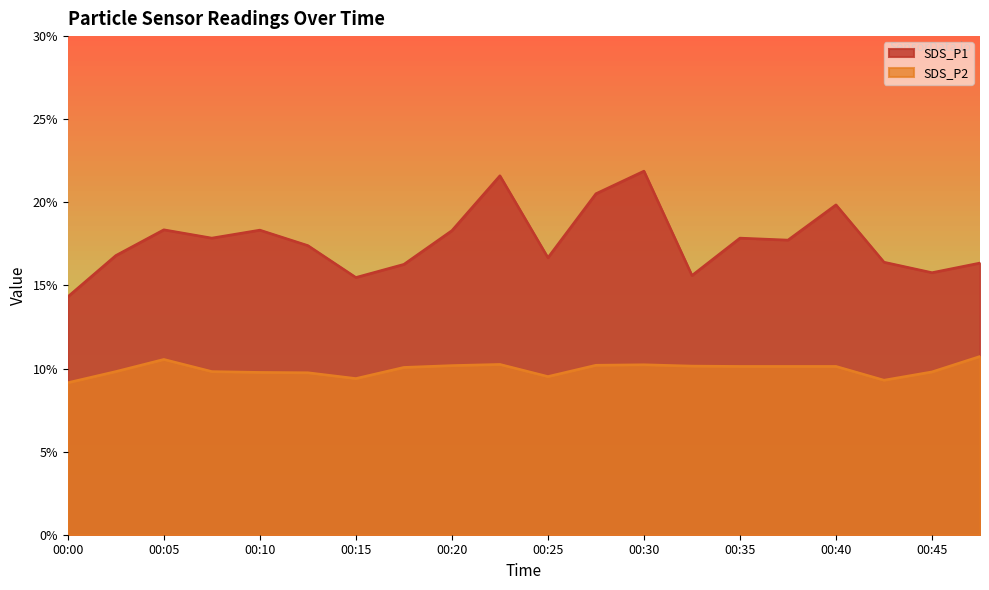

The SDS_P1 series shows 29.2 at 00:37. True or false?

False